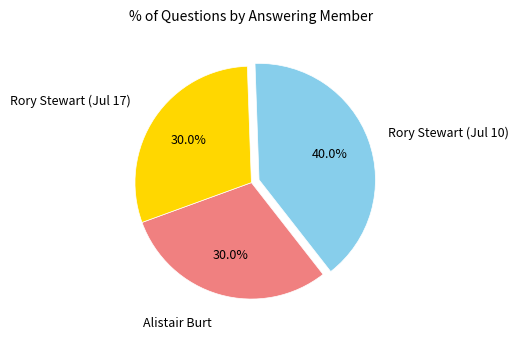

Is there any slice that represents more than half of the pie?

No